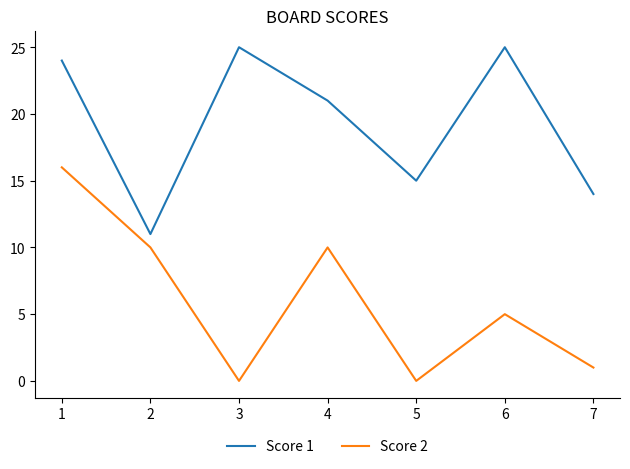

Count the number of categories in the chart.

7